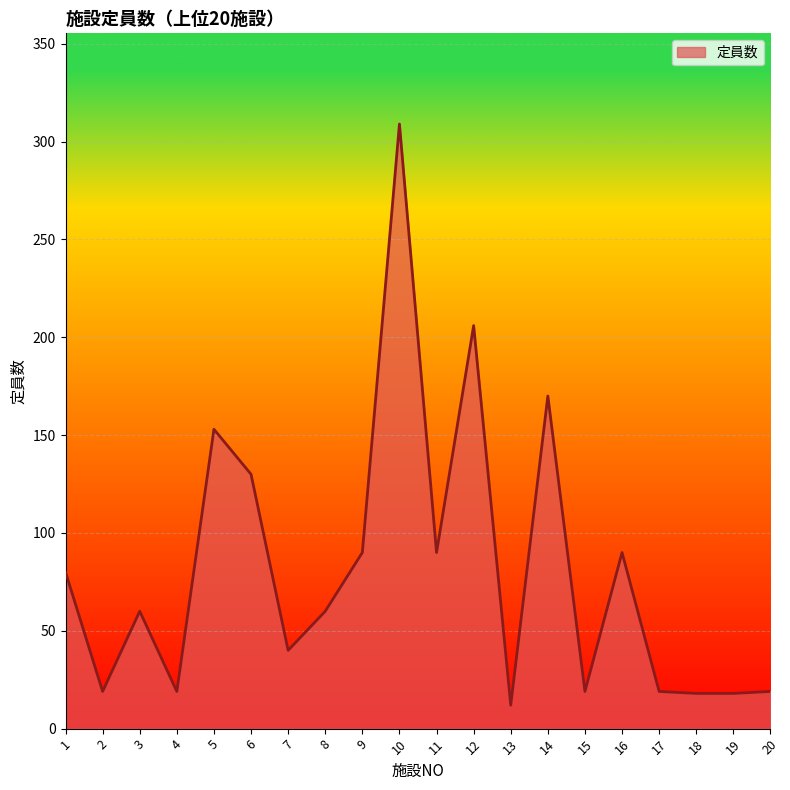

Which category has the lowest value across all series?

13